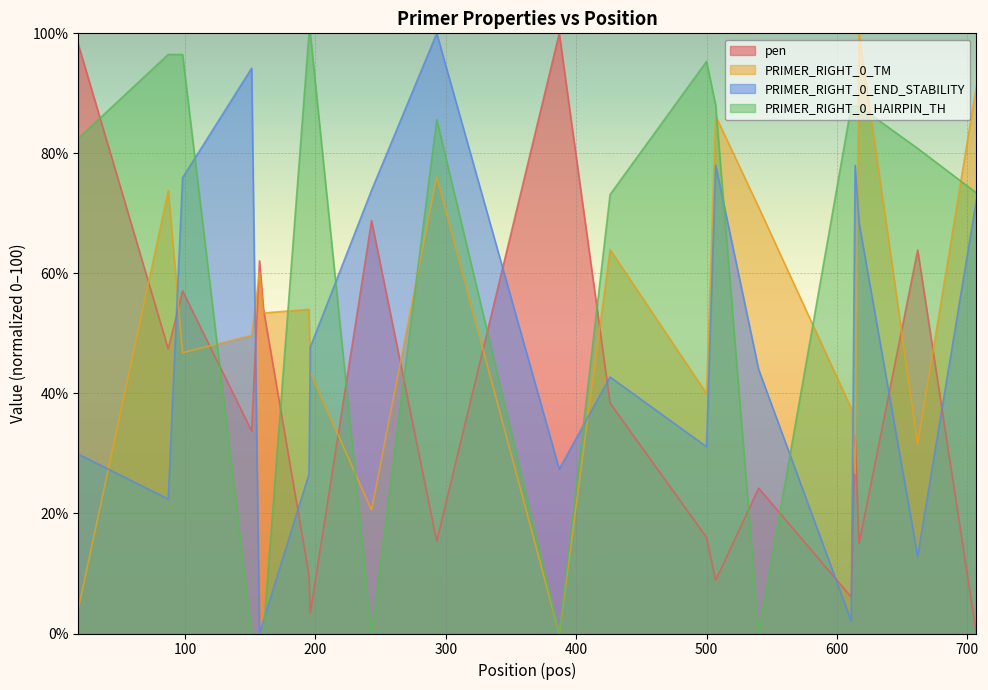

Which series ends up on top after the final intersection of PRIMER_RIGHT_0_END_STABILITY and PRIMER_RIGHT_0_TM?

PRIMER_RIGHT_0_TM